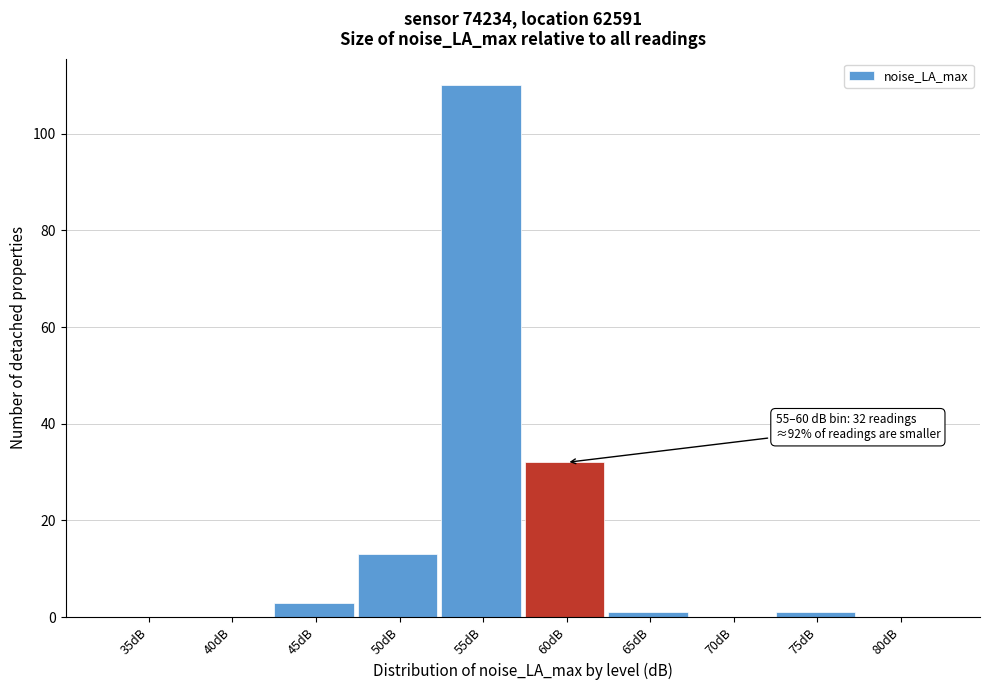

Reading left to right, what are all the values shown in this chart?

35dB=0	40dB=0	45dB=3	50dB=13	55dB=110	60dB=32	65dB=1	70dB=0	75dB=1	80dB=0